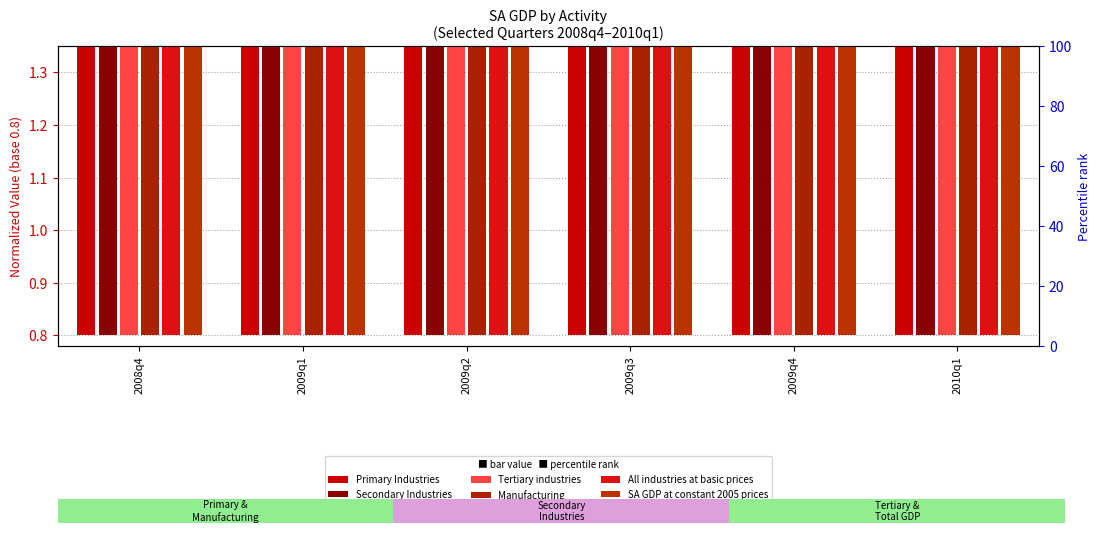

Which category has the lowest value across all series?

2009q2